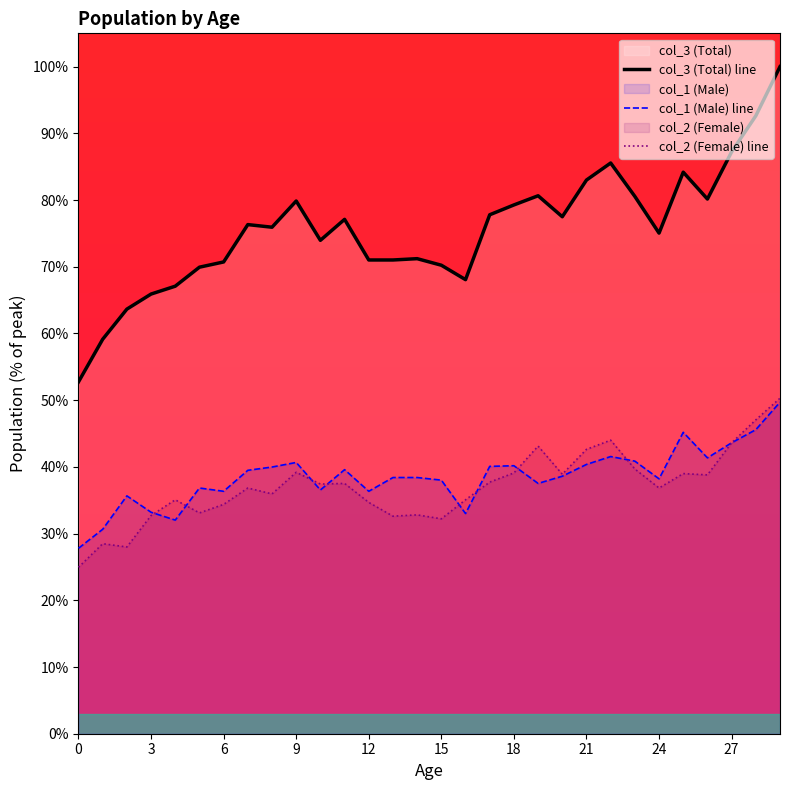

Does the chart have visible grid lines?

No